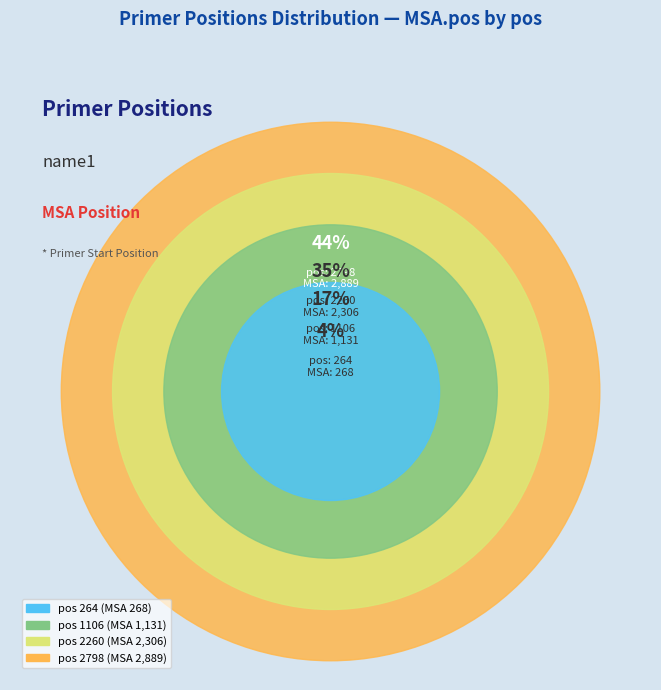

Combined, do 2798 and 2260 account for over 50%?

Yes